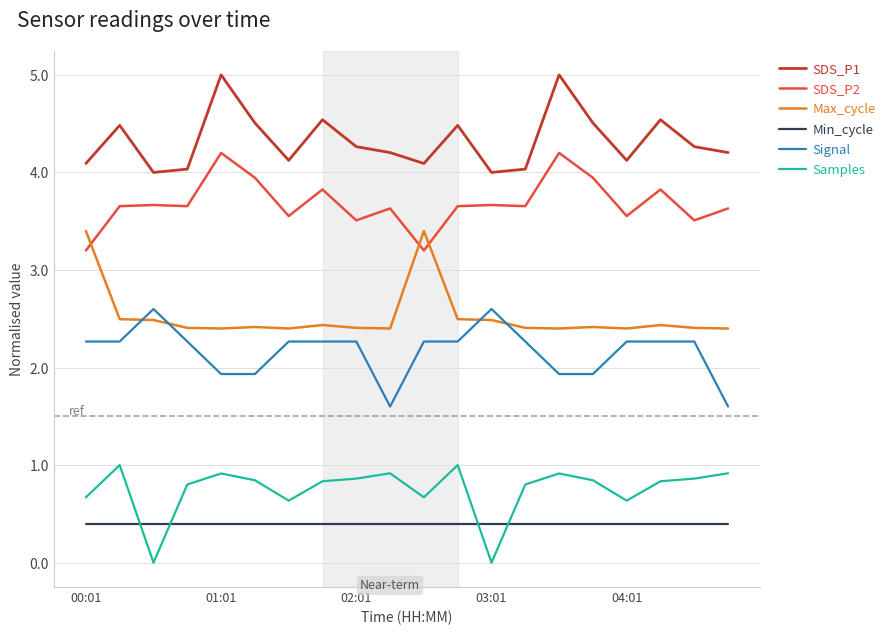

True or false: SDS_P1 and Samples intersect in this chart.

False